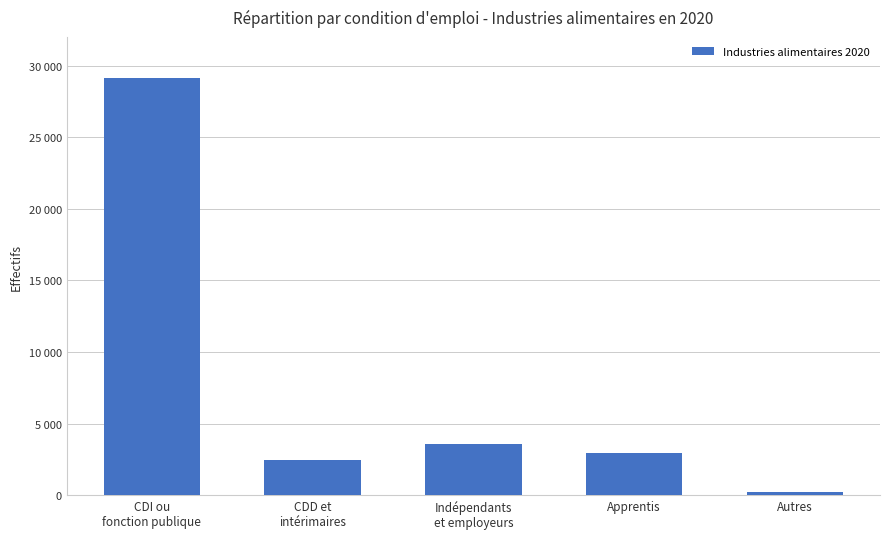

Reading left to right, transcribe all the data shown in this chart.

29133.6	2467.7	3555.0	2934.0	217.7